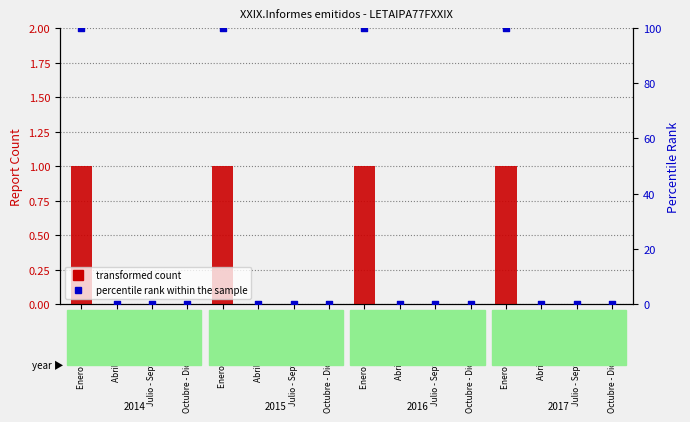

Which series has the largest total across all categories?

percentile rank within the sample